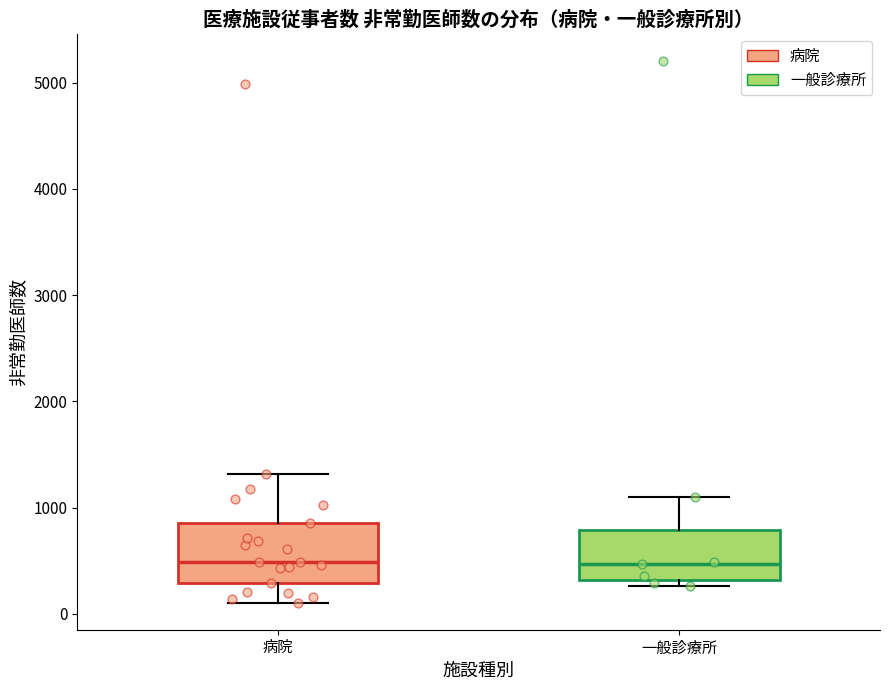

Where is the lower edge of the box for 一般診療所 on the y-axis? The values are not printed on the chart, so give them approximately, as read against the axis.

300